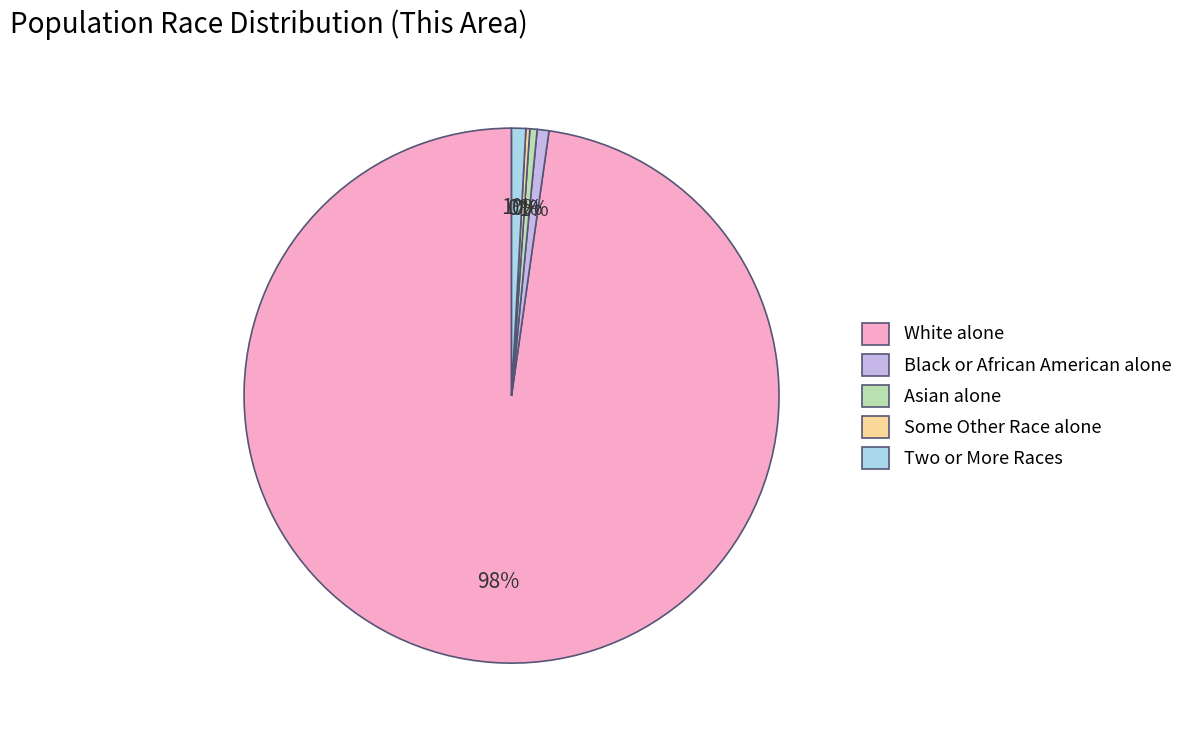

To the nearest percent, what portion does Black or African American alone represent?

1%